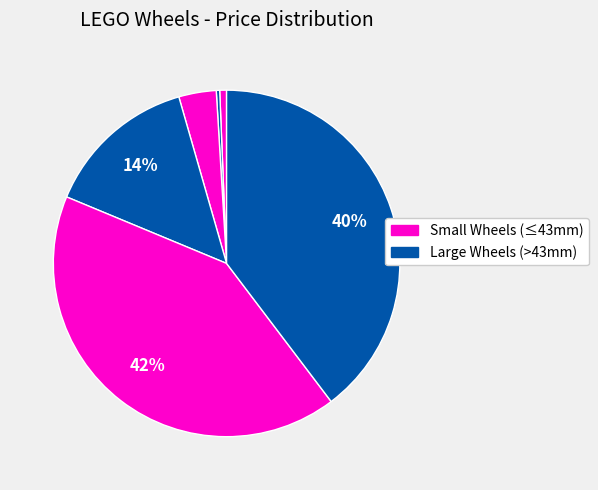

How many slices are in this pie chart?

6